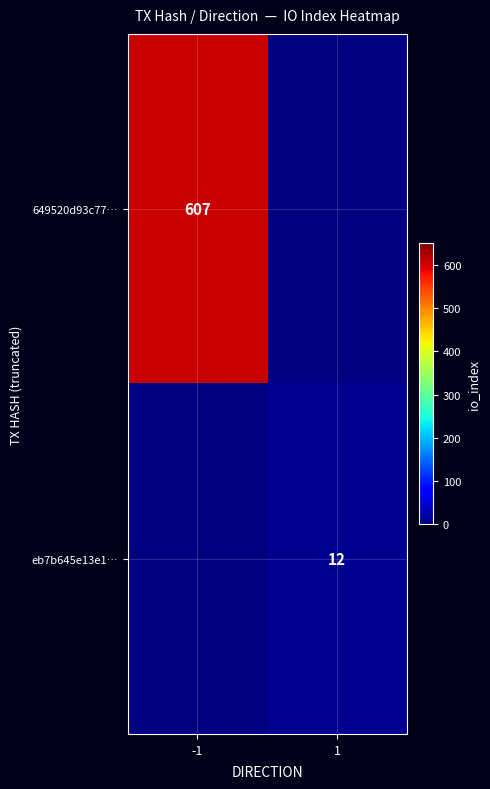

True or false: 649520d93c77… has a value of 314 at -1.

False